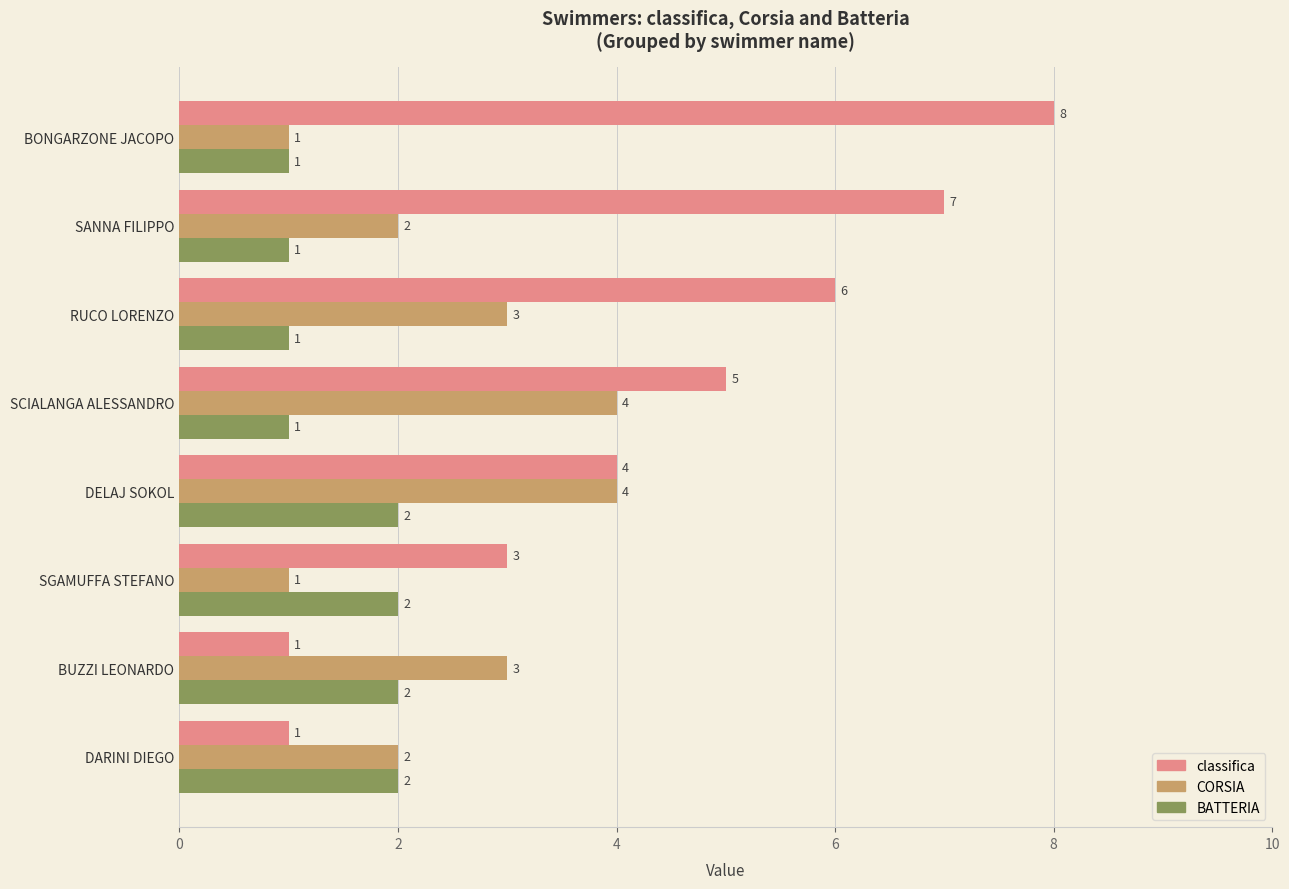

What is the difference between the second highest and second lowest values in the BATTERIA series?

1